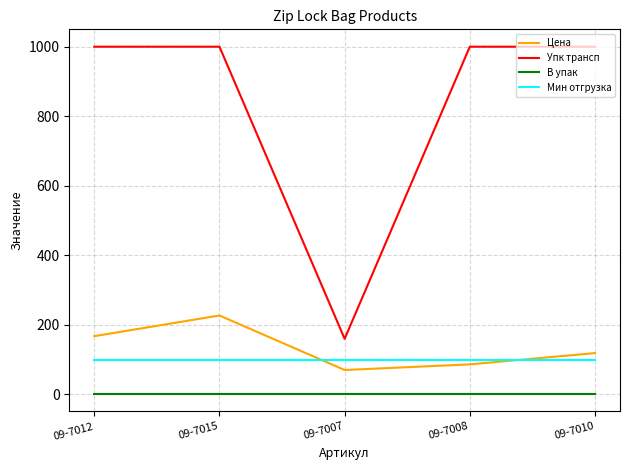

Which series changed the most between 09-7007 and 09-7010?

Упк трансп